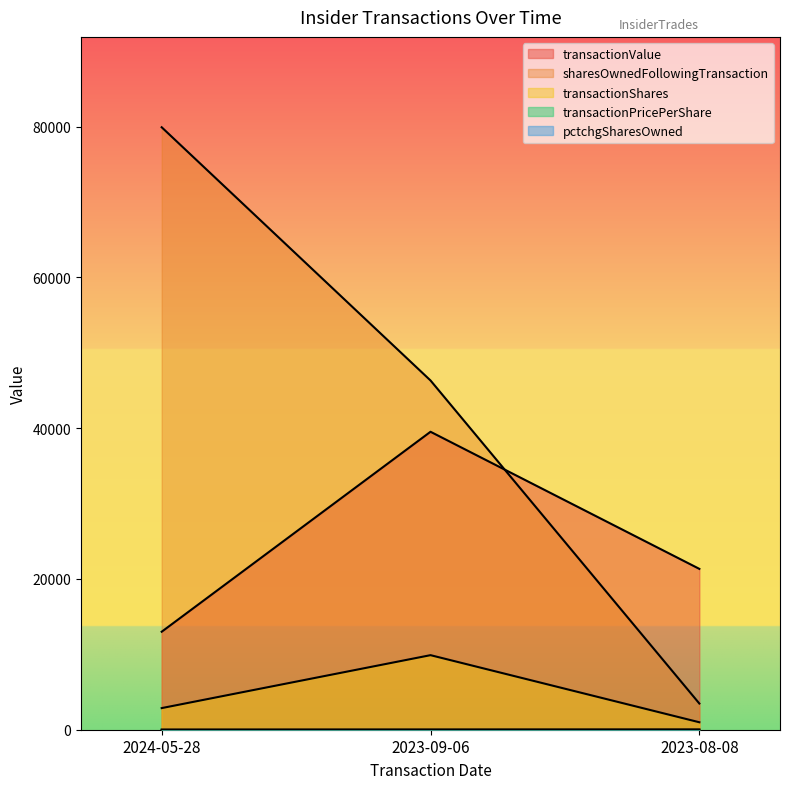

At which label does sharesOwnedFollowingTransaction first exceed 46332?

2024-05-28